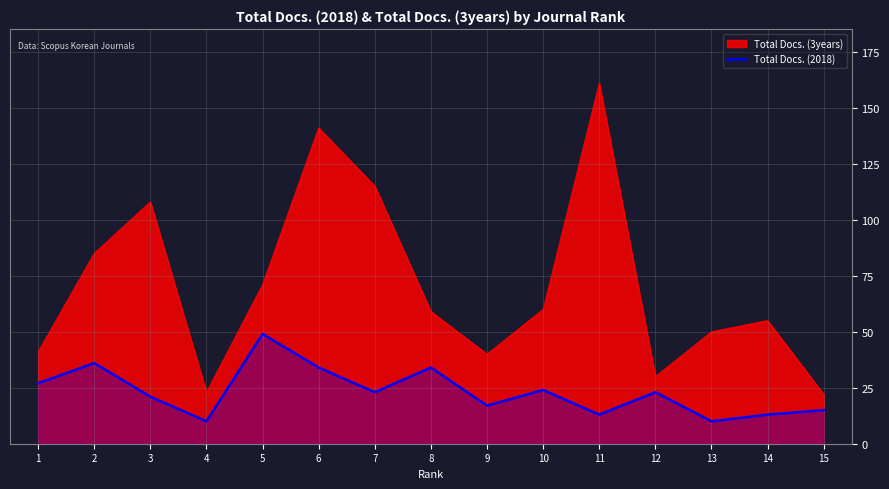

At which category does the data reach its first local valley?

4